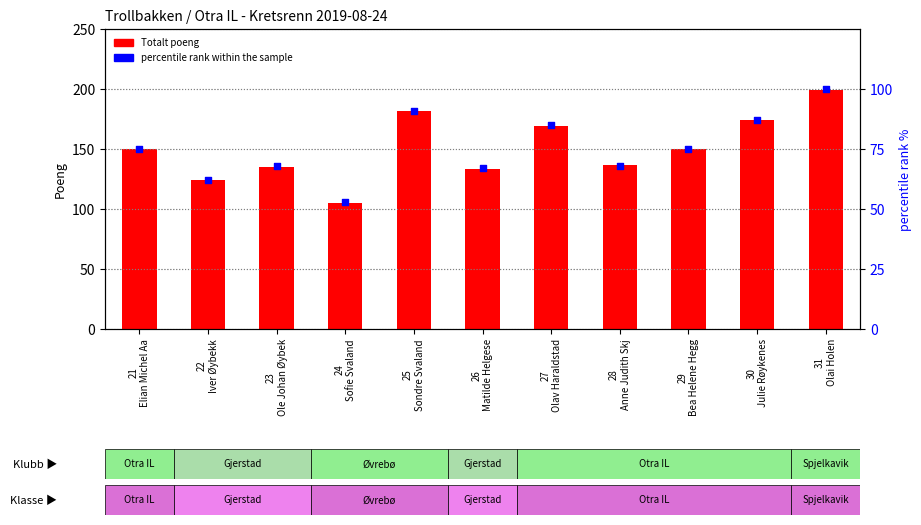

At how many categories does at least one series exceed 134?

8